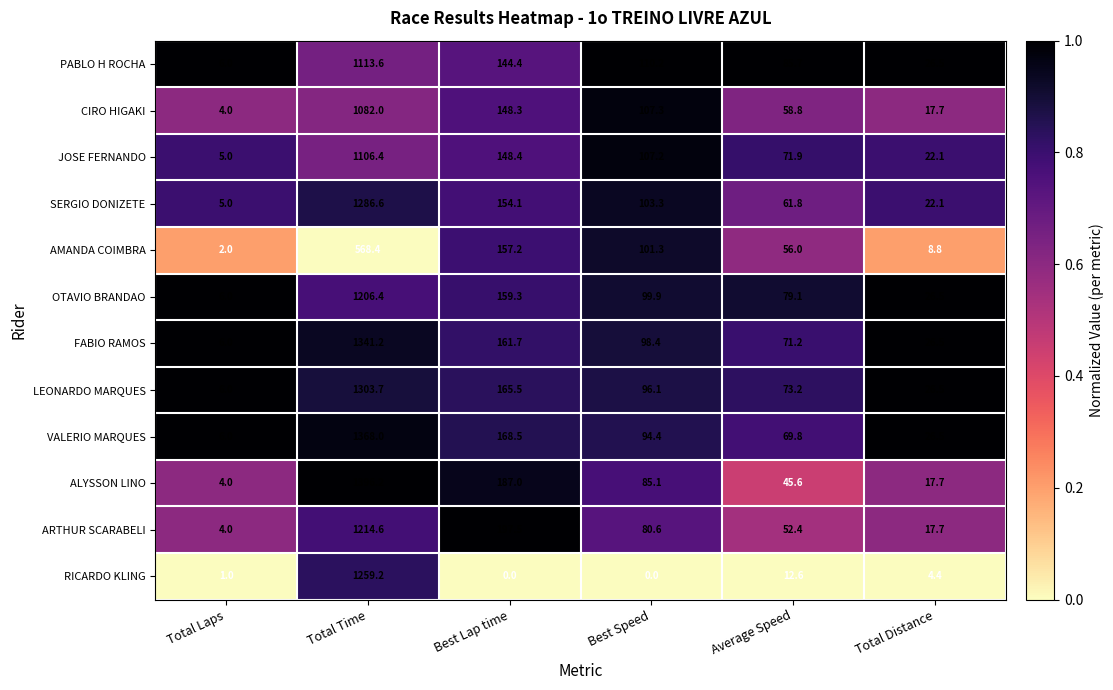

What is the maximum value for JOSE FERNANDO?

1106.4